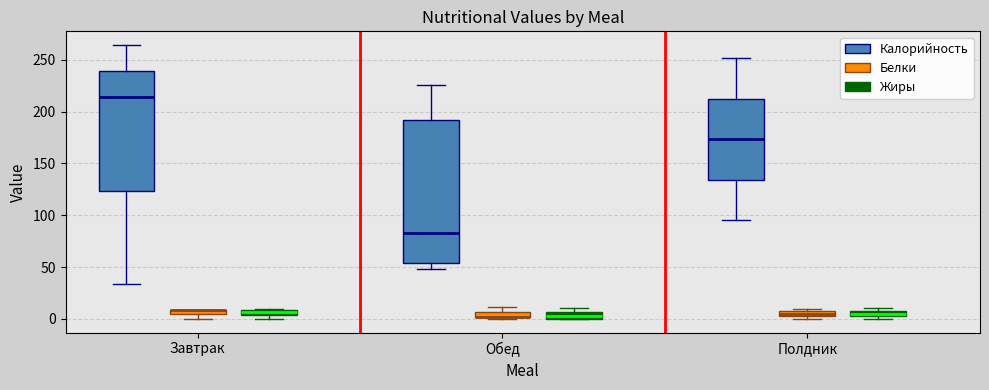

Where is the lower edge of the box for Обед (Калорийность) on the y-axis? The values are not printed on the chart, so give them approximately, as read against the axis.

55